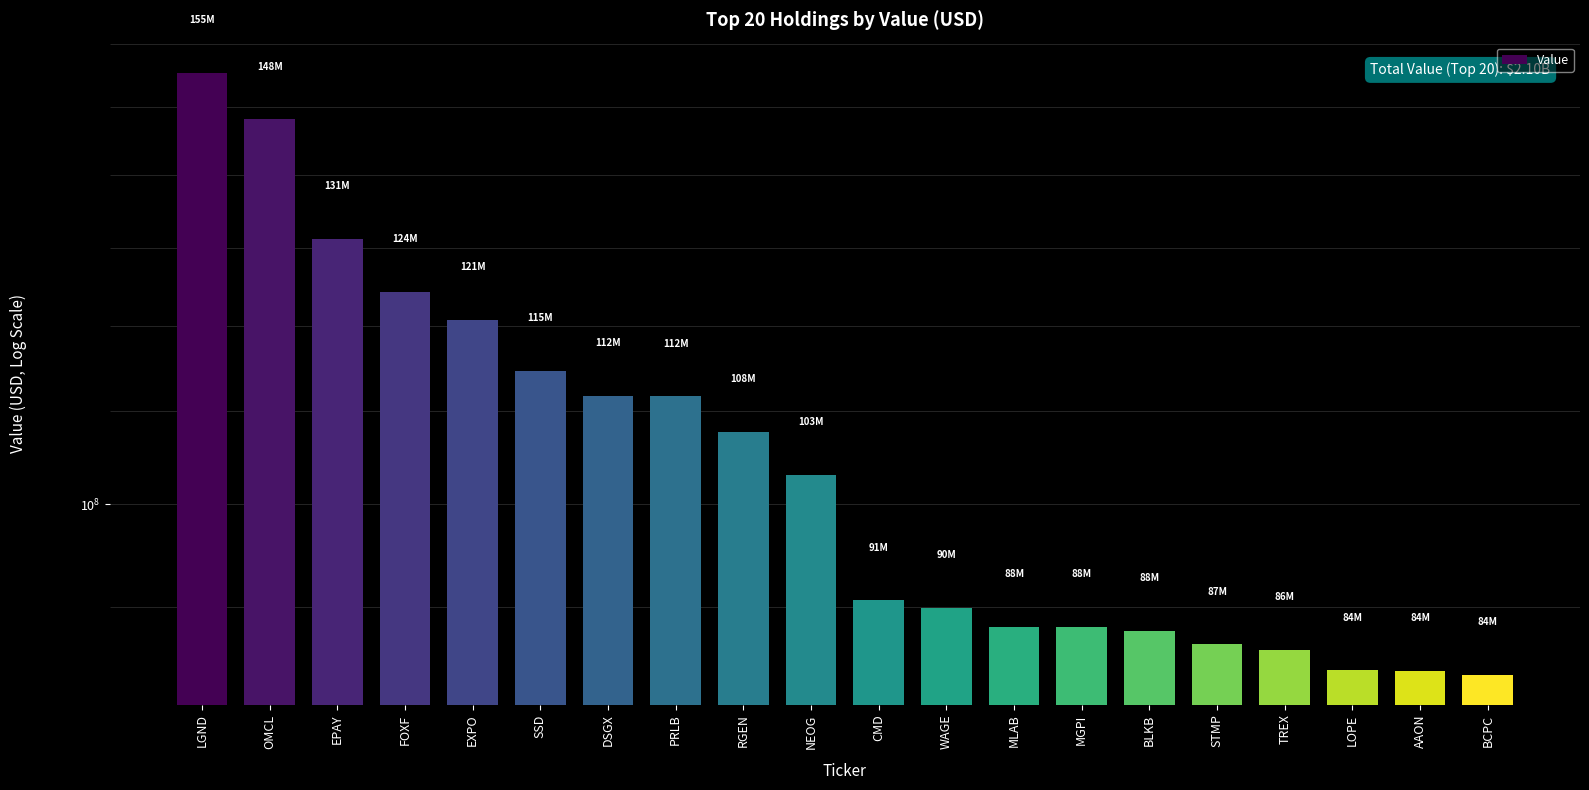

The chart shows a value of 84020000 at BCPC. True or false?

True